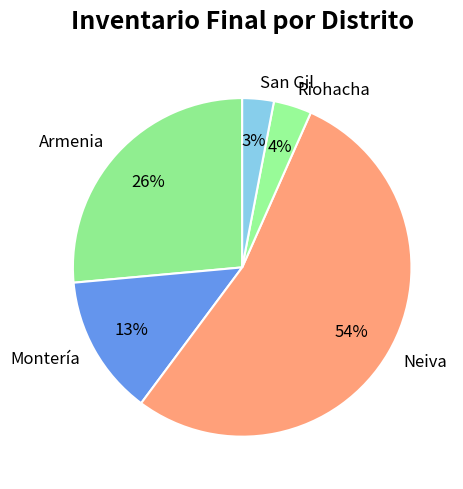

Combined, do San Gil and Montería account for over 50%?

No